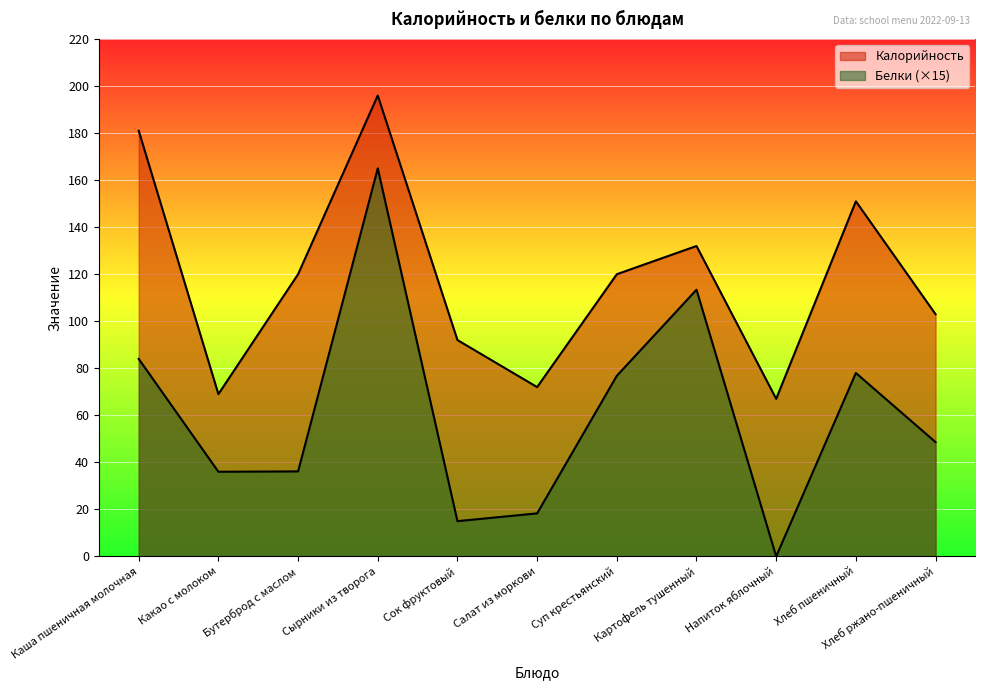

Which label corresponds to the smallest value in the chart?

Напиток яблочный